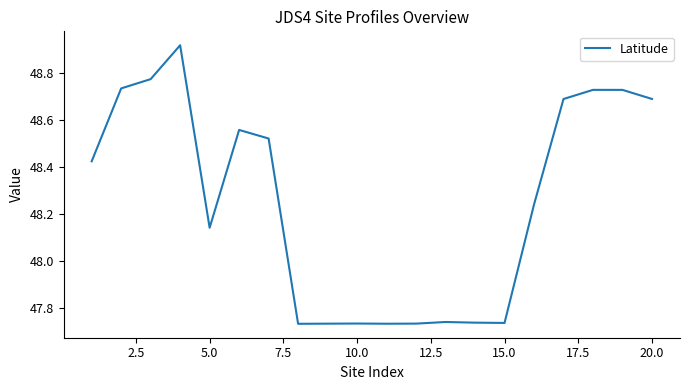

What is the difference between the maximum and minimum values?

1.2